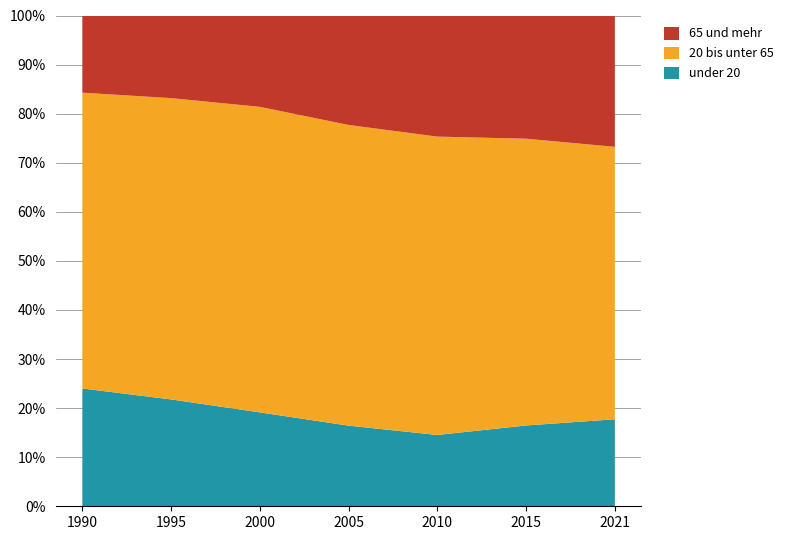

Reading left to right, list all the values displayed in this chart.

under 20: 1990=1146449	1995=994355	2000=846740	2005=702219	2010=603053	2015=672613	2021=716746
20 bis unter 65: 1990=2878455	1995=2803352	2000=2755166	2005=2618308	2010=2522456	2015=2386874	2021=2244357
65 und mehr: 1990=751010	1995=768896	2000=823675	2005=953227	2010=1023968	2015=1025364	2021=1081899